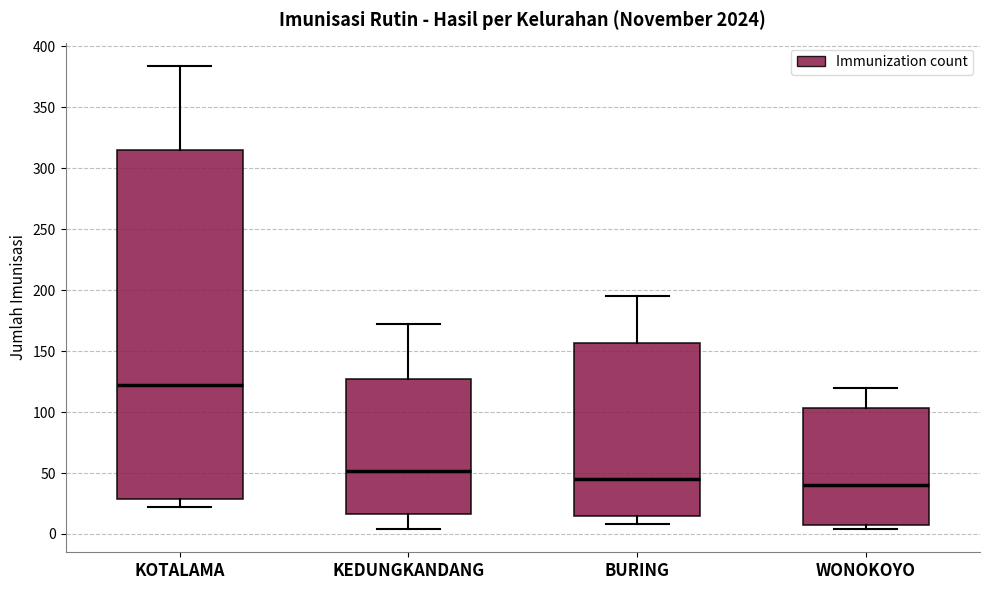

Reading left to right, transcribe this box plot: for each box, give where its median line is, the range the box spans, and where its two whiskers end, as read against the y-axis. The values are not printed on the chart, so give them approximately, as read against the axis.

KOTALAMA: median 120, box 30 to 315, whiskers 20 to 385
KEDUNGKANDANG: median 50, box 15 to 125, whiskers 5 to 170
BURING: median 45, box 15 to 155, whiskers 10 to 195
WONOKOYO: median 40, box 5 to 105, whiskers 5 (just below the box's lower edge) to 120